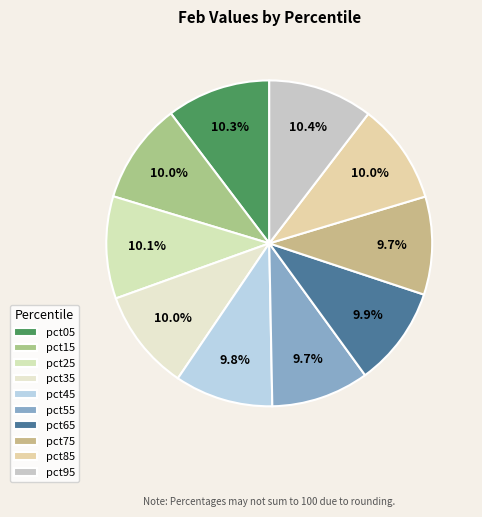

To the nearest percent, what percentage of the pie is pct45?

10%